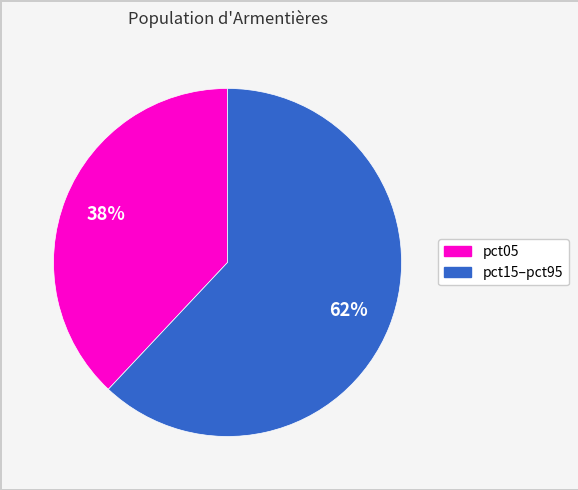

Is there a majority slice in this chart?

Yes